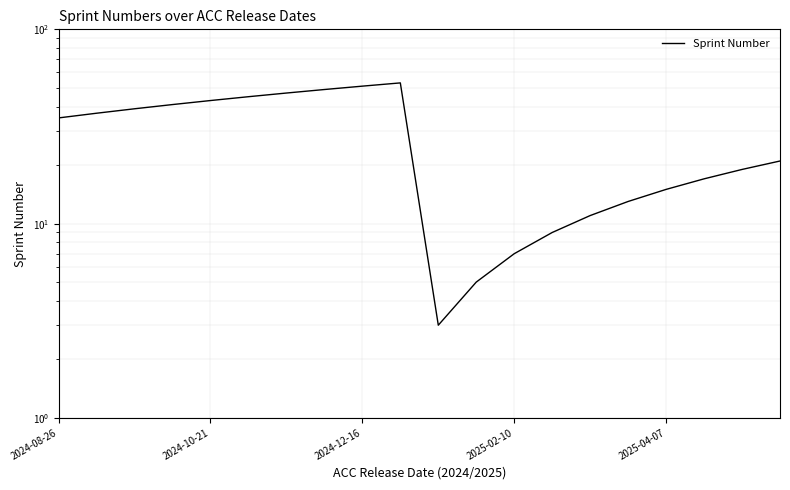

Where is the data nearest to the value 28?

2024-08-26